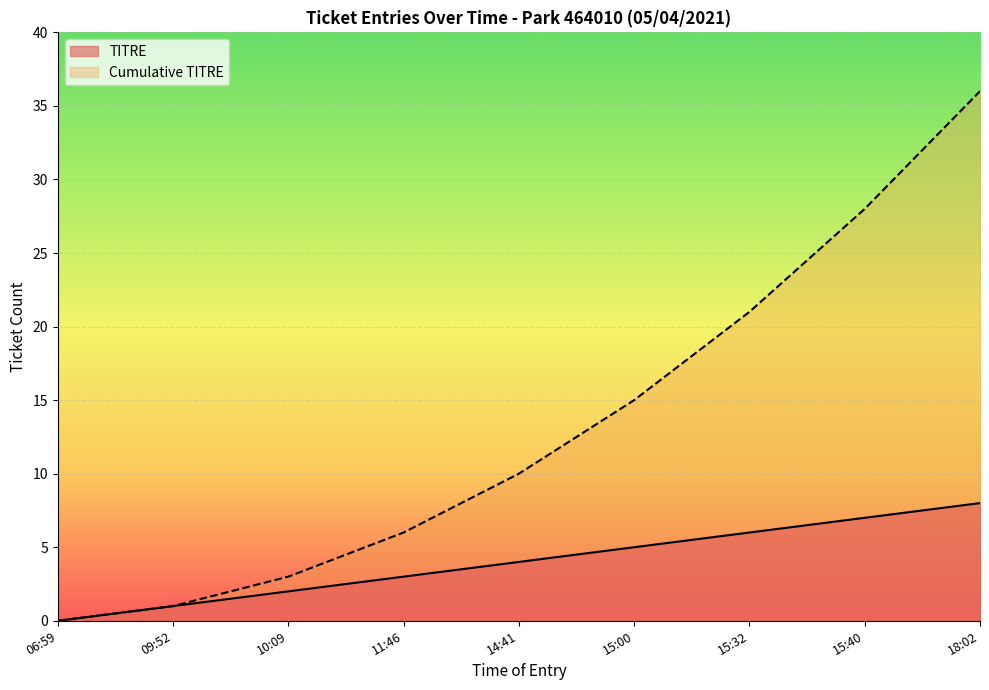

Where is Cumulative_TITRE nearest to the value 18?

15:00